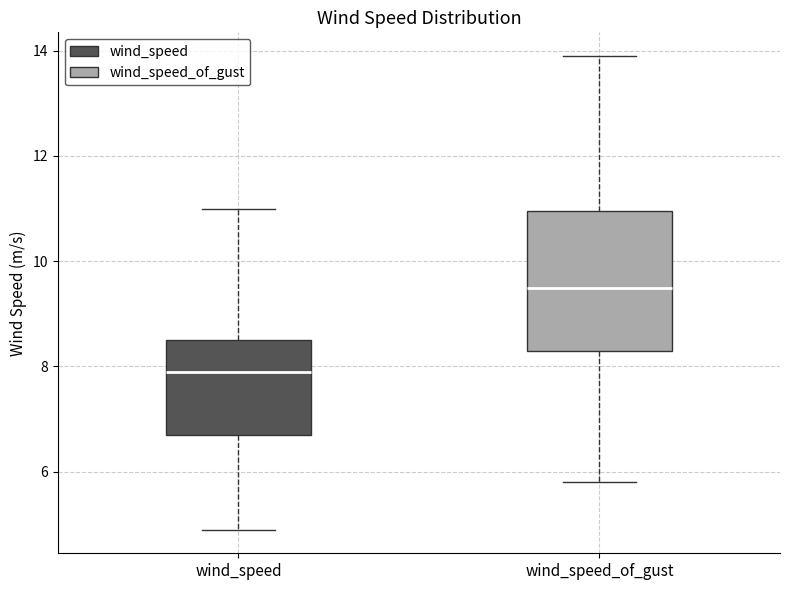

Comparing the boxes themselves (not the whiskers), which one is the tallest?

wind_speed_of_gust